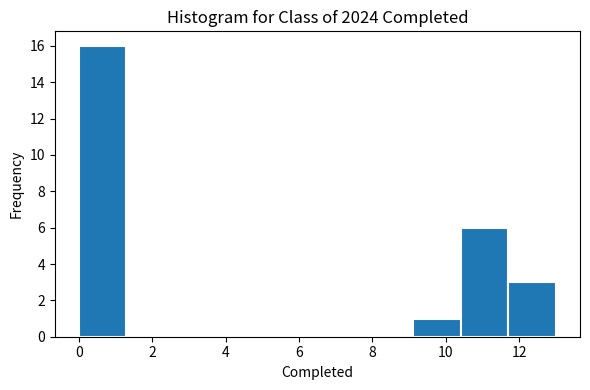

Over which range of the x-axis is the bar tallest?

0.0 to 1.3